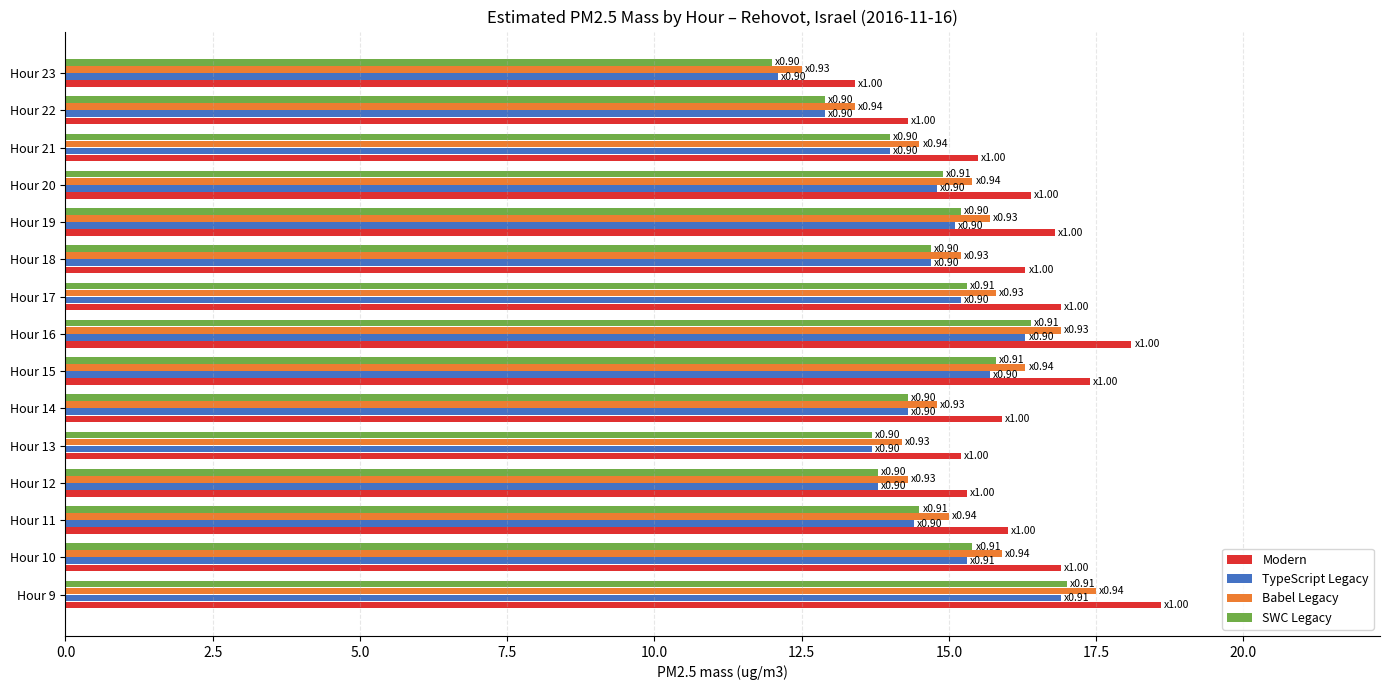

Which series has the largest range (max minus min)?

Modern